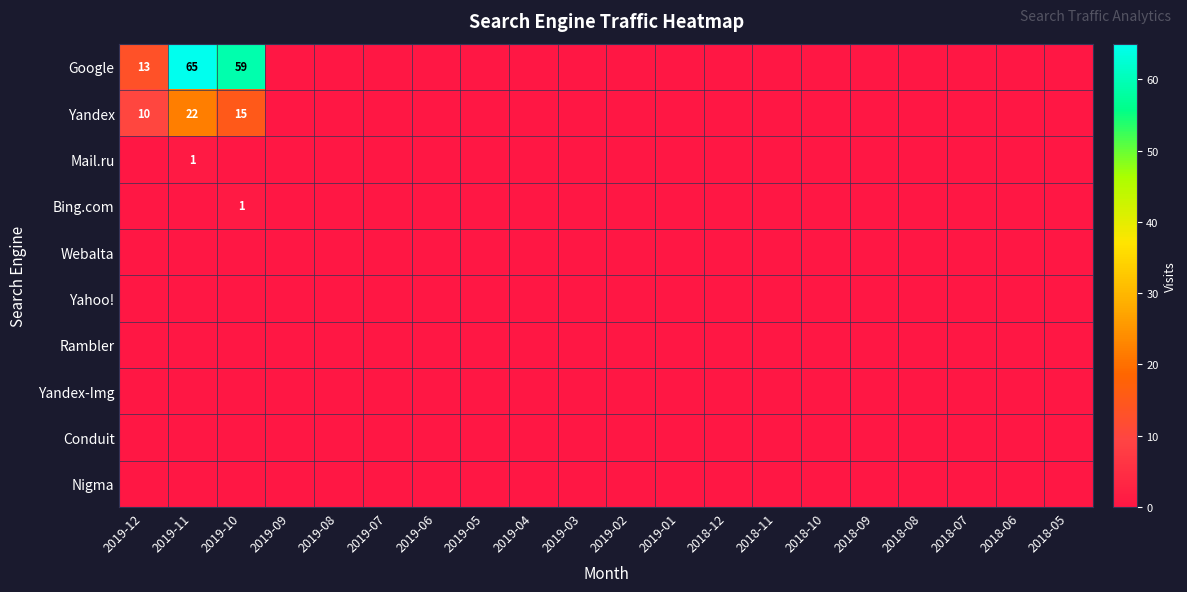

Which series has the widest spread of values?

Google